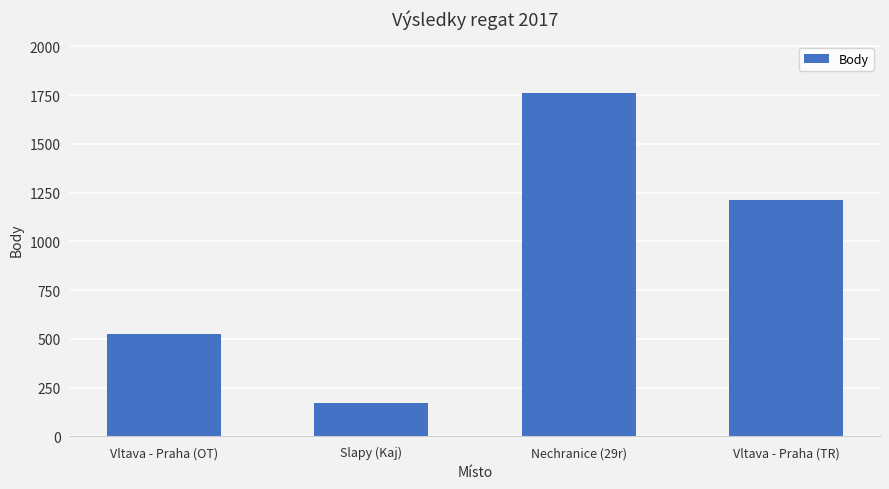

What is the label of the 4th bar from the left?

Vltava - Praha (TR)